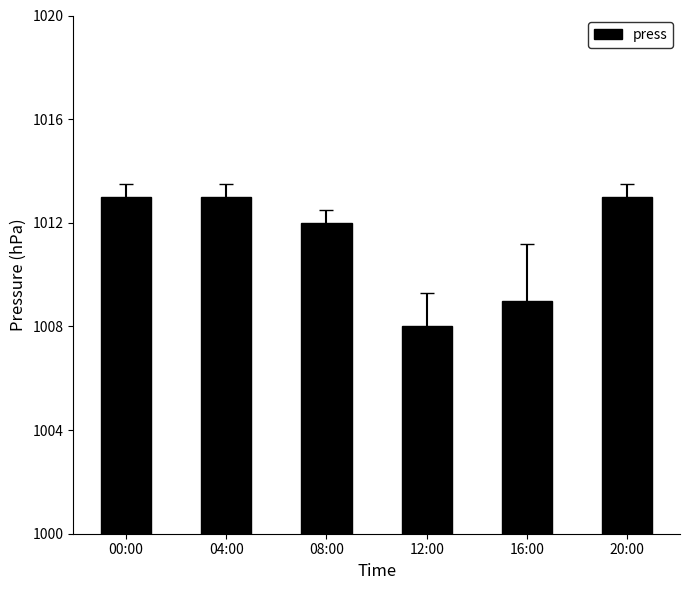

Is it true that the value at 00:00 is 1013?

True